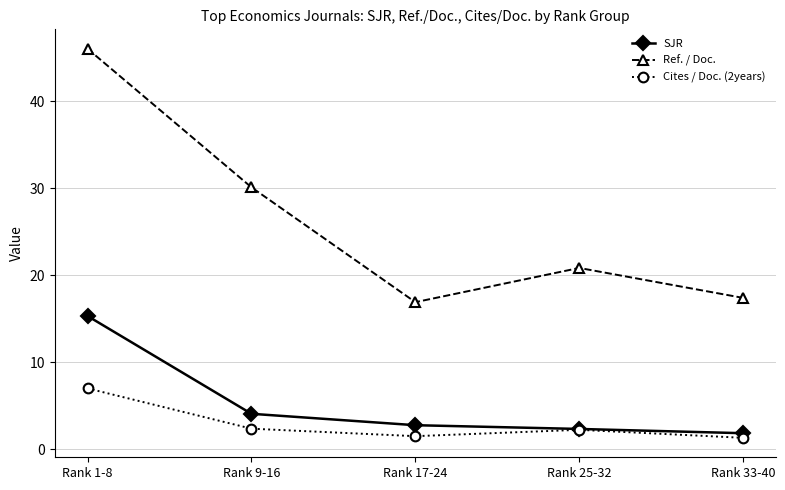

True or false: Ref. / Doc. and Cites / Doc. (2years) cross at least once.

False